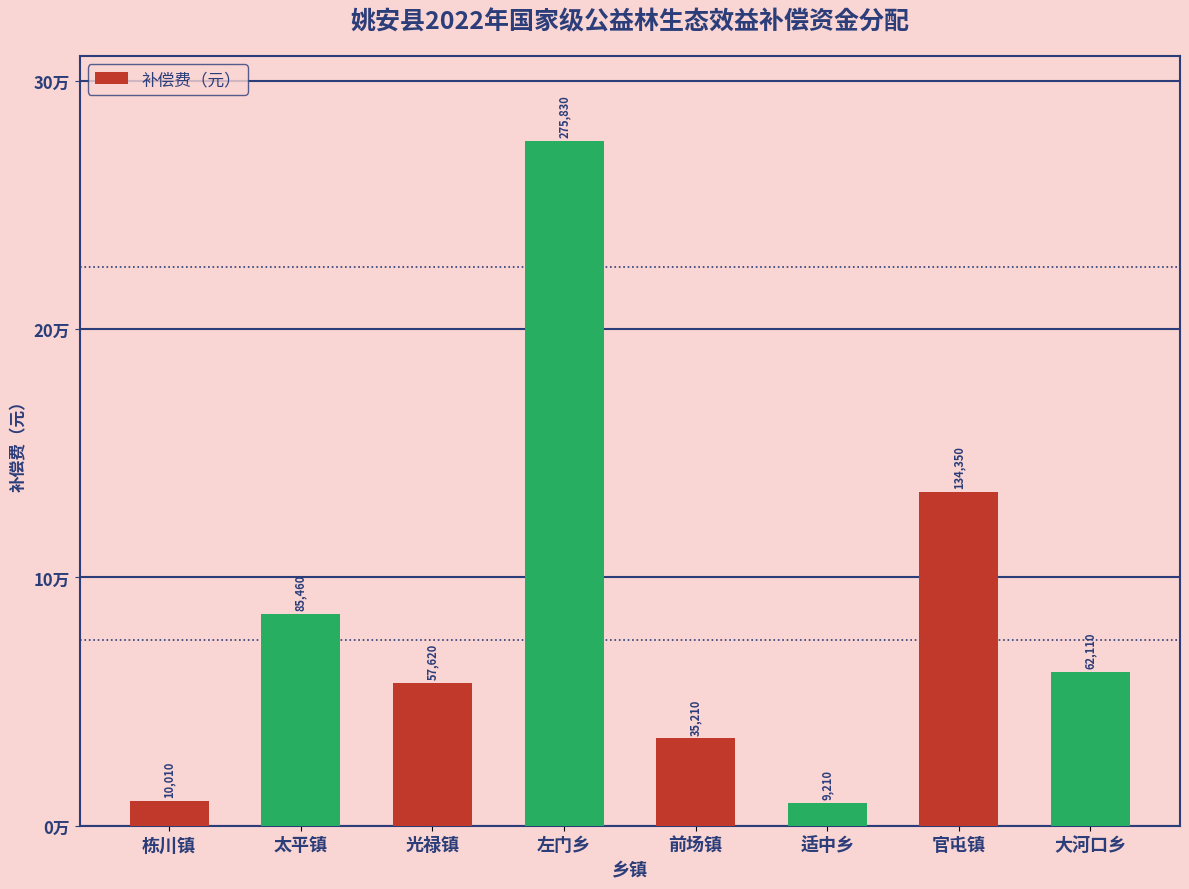

Does the chart contain any negative values?

No